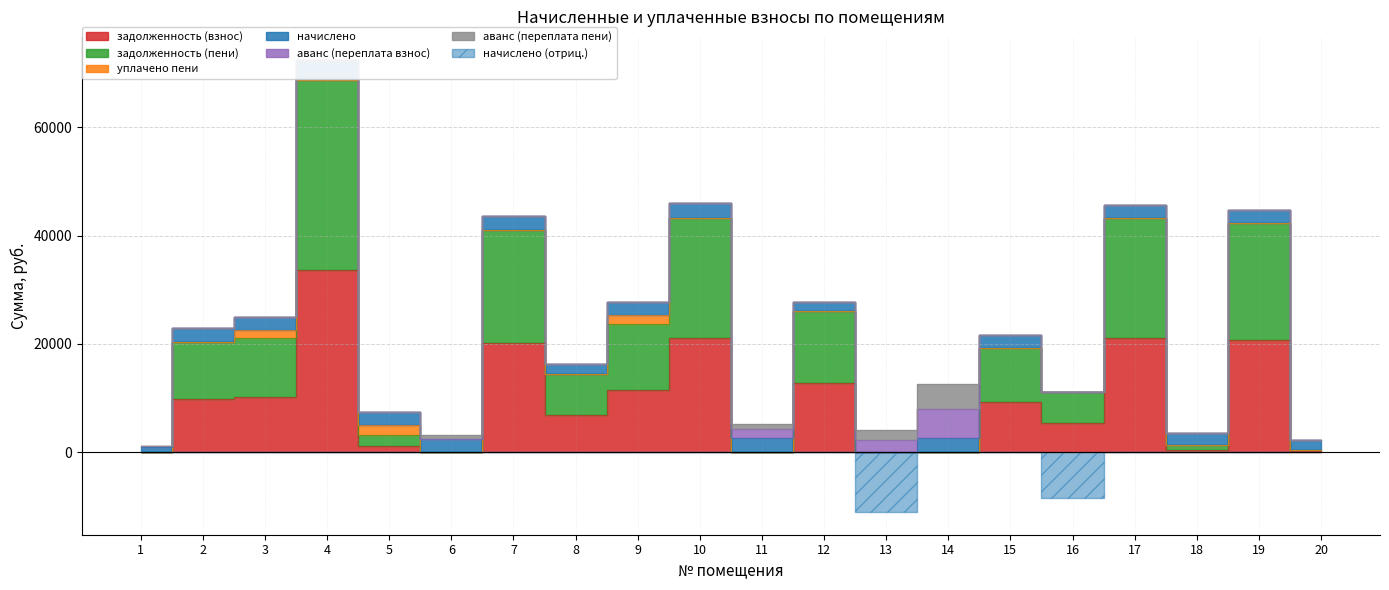

The задолженность (взнос) series shows 193.0 at 20. True or false?

True